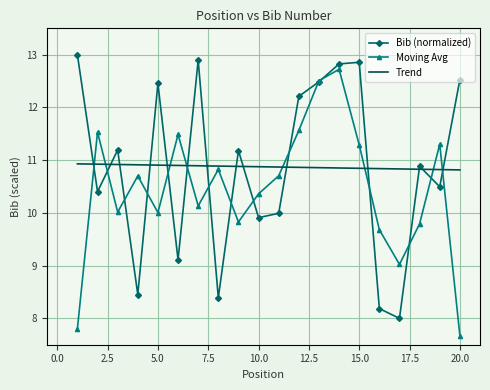

Rank the series by their maximum value, from highest to lowest.

Bib (normalized), Moving Avg, Trend